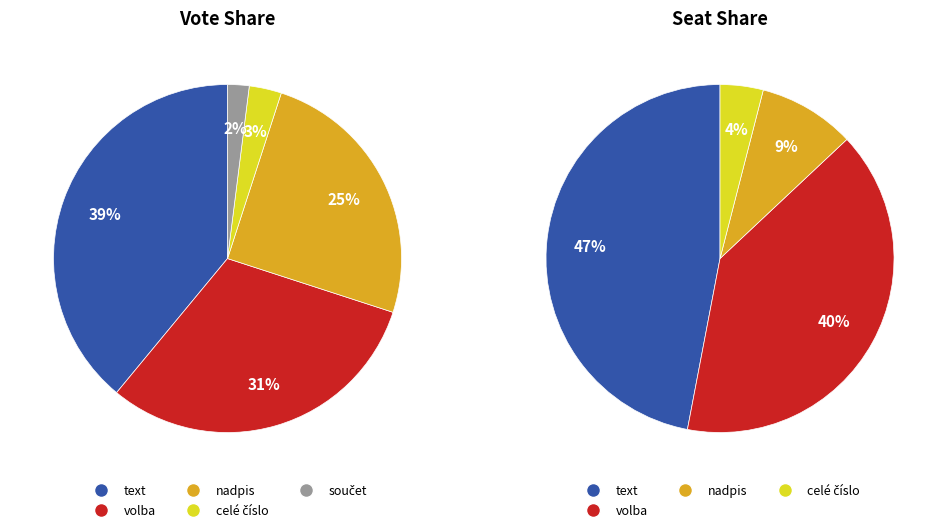

The volba slice represents 31% of the pie. True or false?

True